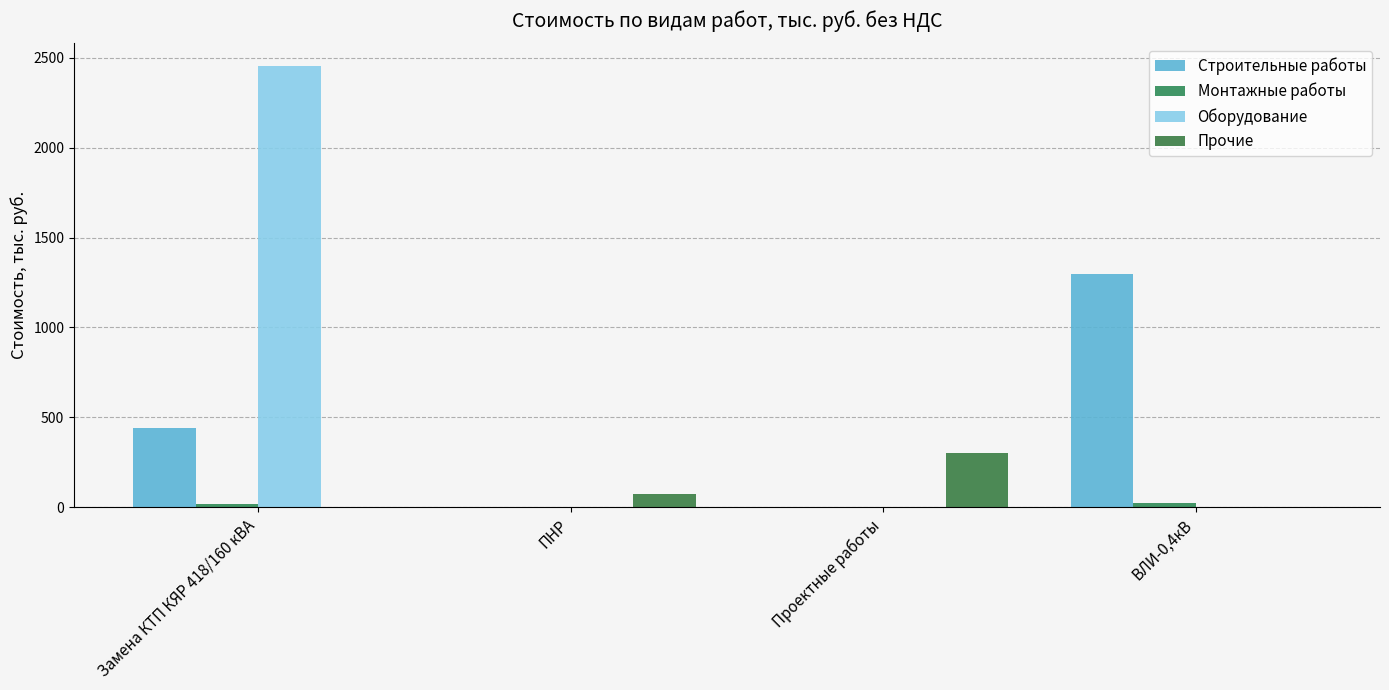

What is the maximum value shown in the chart?

2456.5